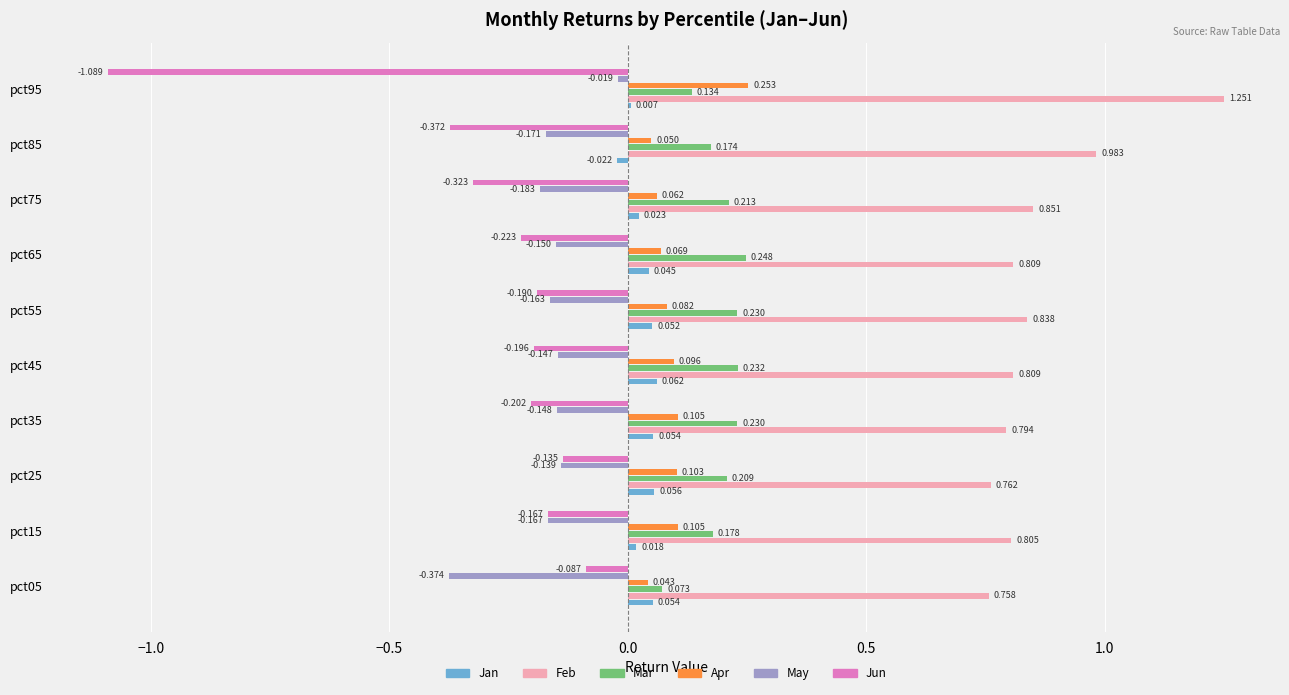

Is the value of Jan at pct85 greater than the value of Mar at pct05?

No